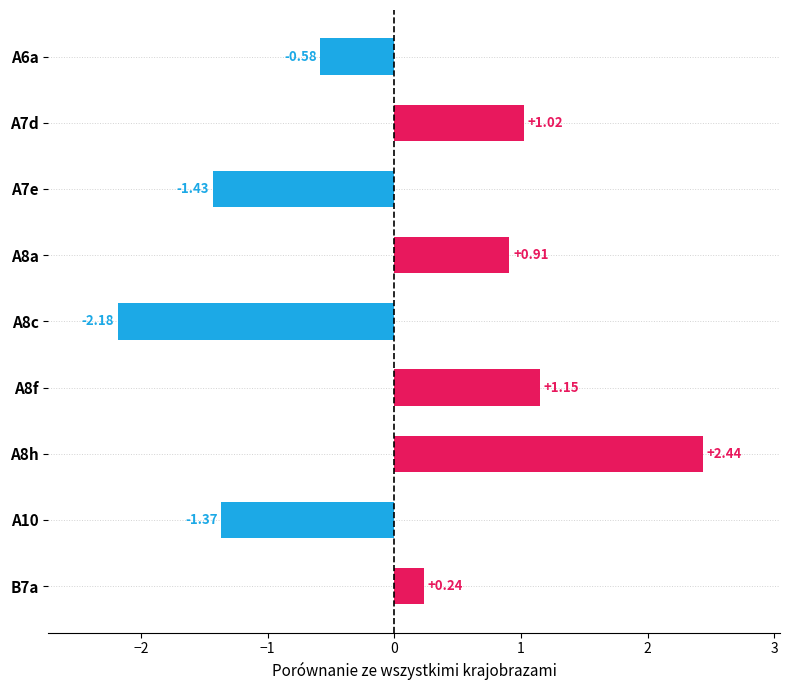

Rank the categories by value from lowest to highest.

A8c, A7e, A10, A6a, B7a, A8a, A7d, A8f, A8h